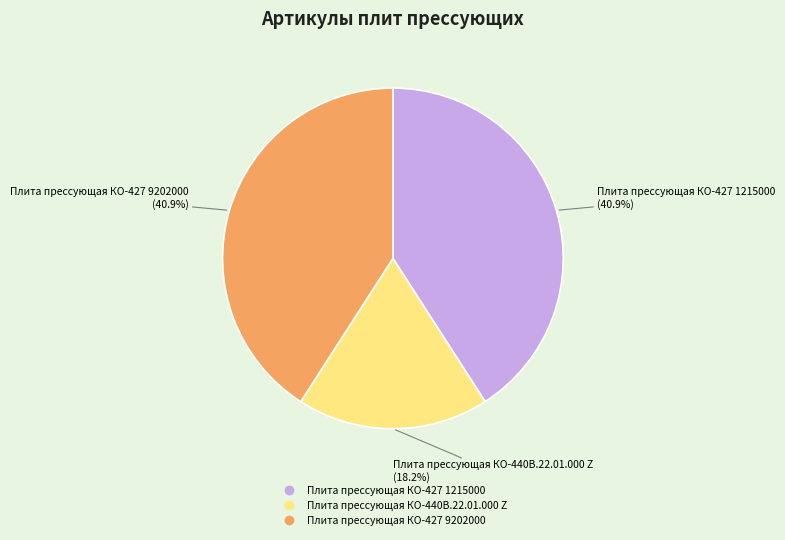

Is it true that Плита прессующая КО-427 9202000 is 52% of the pie?

False